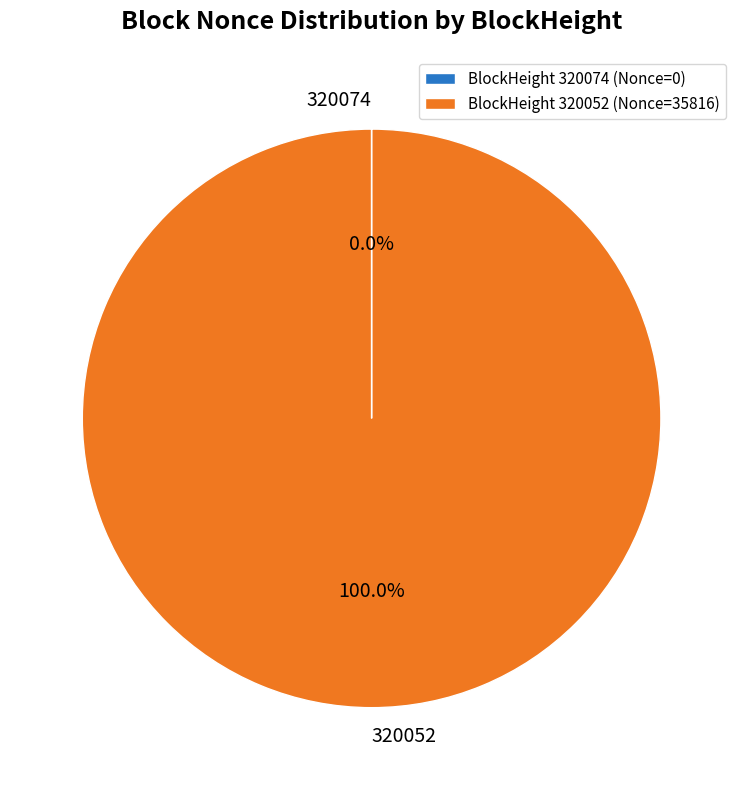

Is there any slice that represents more than half of the pie?

Yes